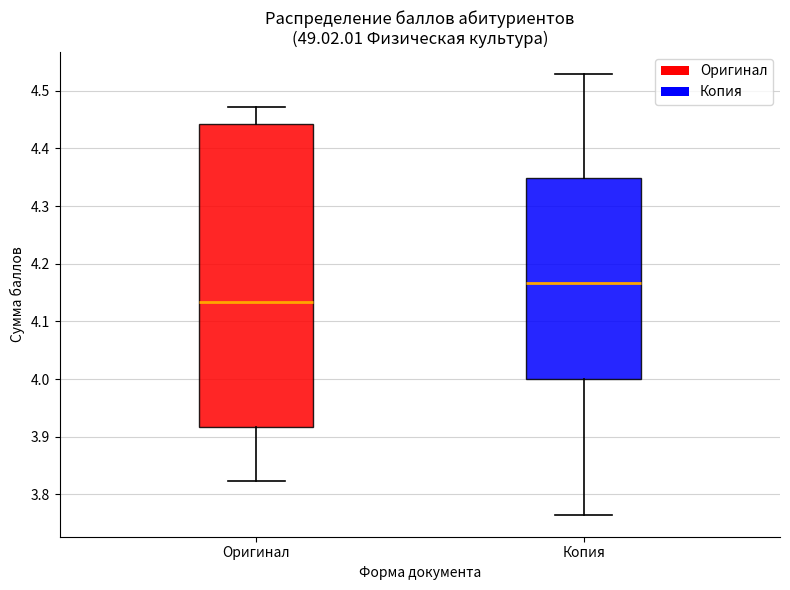

Reading left to right, read every box against the y-axis: the position of its median line, the range the box covers, and the ends of its whiskers. The values are not printed on the chart, so give them approximately, as read against the axis.

Оригинал: median 4.13, box 3.92 to 4.44, whiskers 3.82 to 4.47
Копия: median 4.17, box 4.00 to 4.35, whiskers 3.77 to 4.53